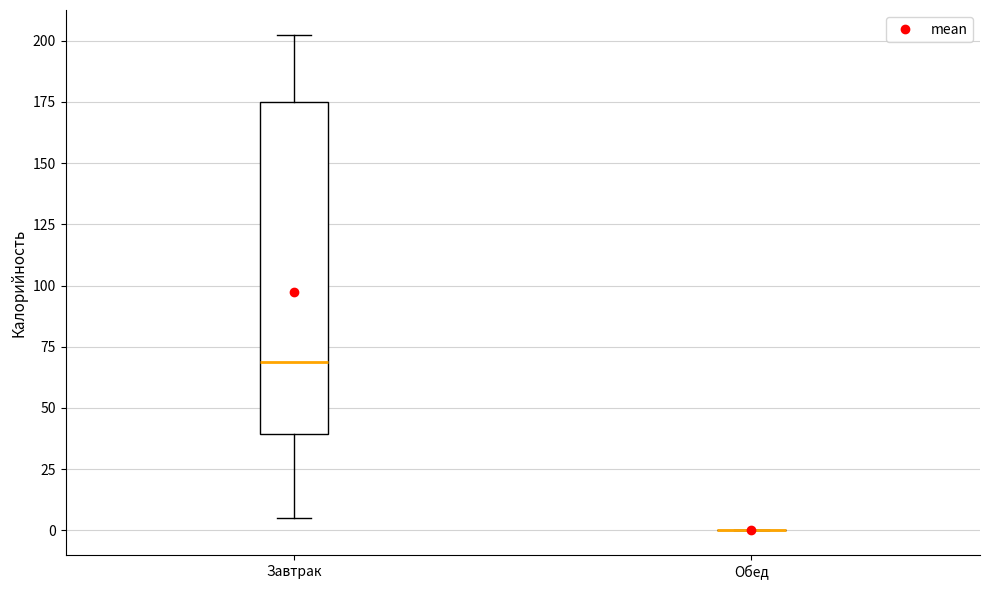

Which box is the tallest, from its lower edge to its upper edge?

Завтрак